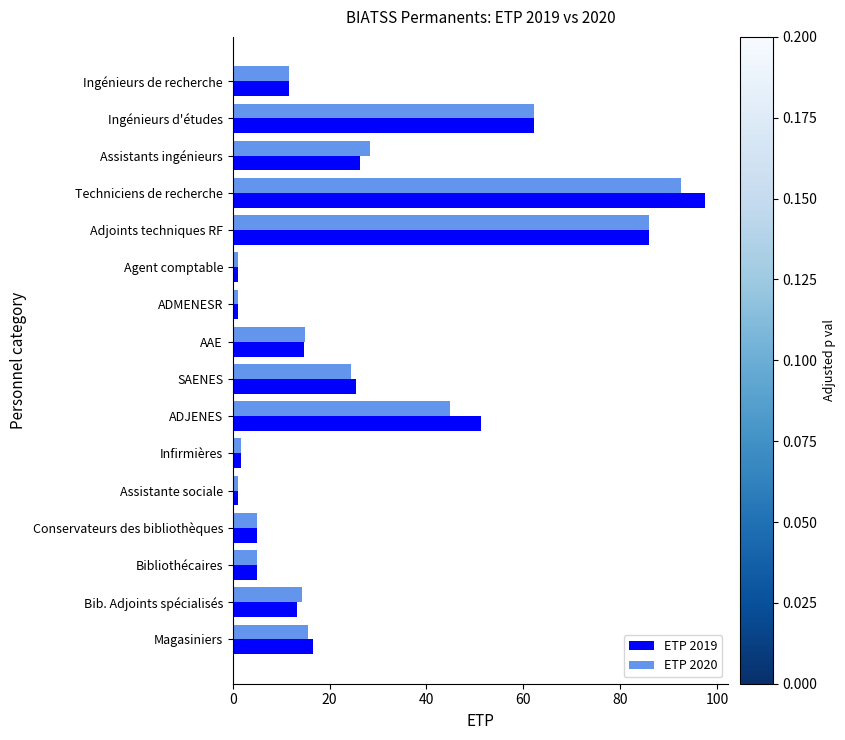

Which category has the highest value in the ETP 2019 series?

Techniciens de recherche